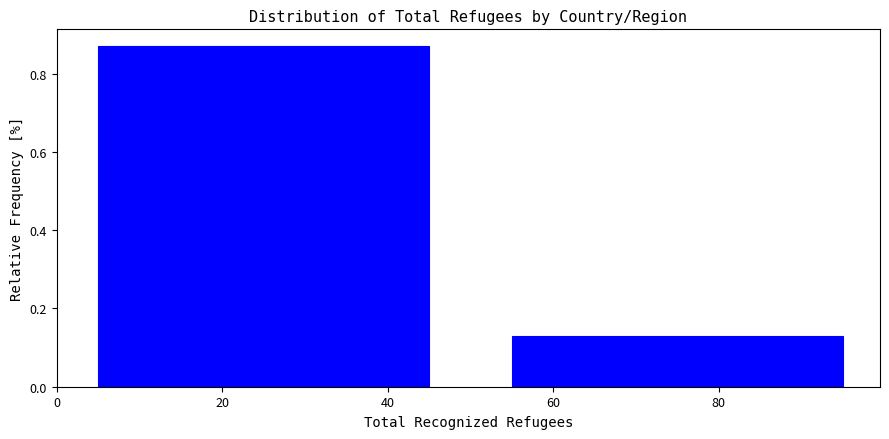

Reading left to right, transcribe this chart: for each bar, give the range it covers on the x-axis and its height. The values are not printed on the chart, so give them approximately, as read against the axis.

0 to 50: 0.86
50 to 100: 0.14